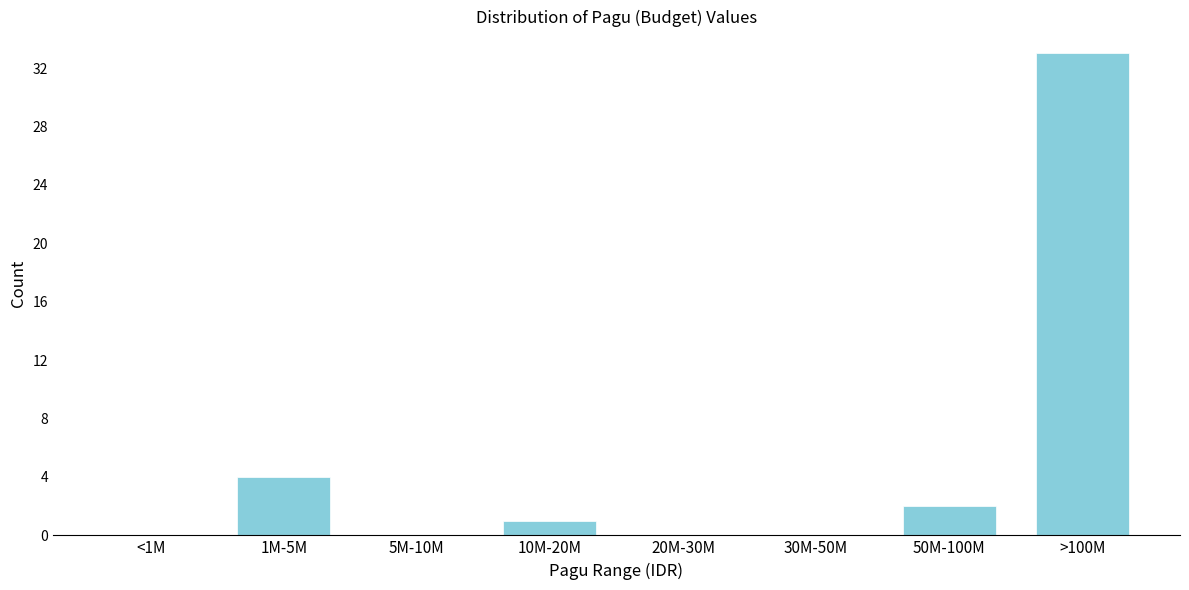

Reading left to right, what are all the values shown in this chart?

<1M=0	1M-5M=4	5M-10M=0	10M-20M=1	20M-30M=0	30M-50M=0	50M-100M=2	>100M=33